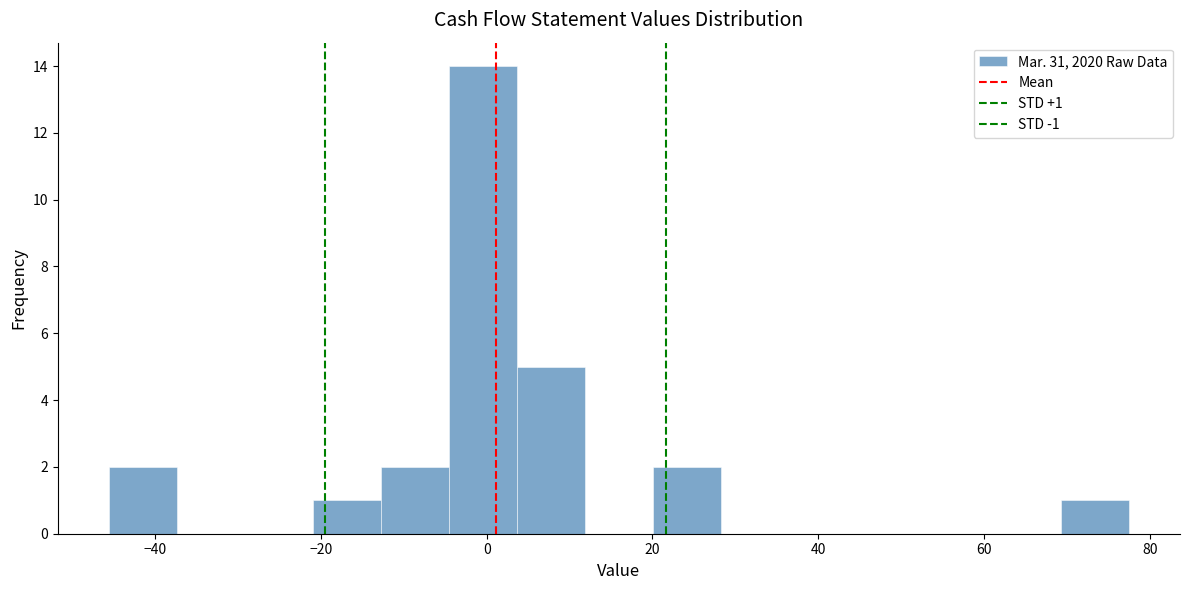

Which range on the x-axis has the tallest bar?

-4 to 4